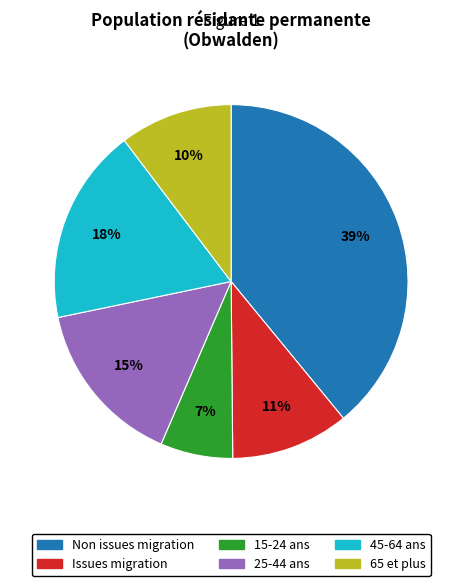

Is there a majority slice in this chart?

No